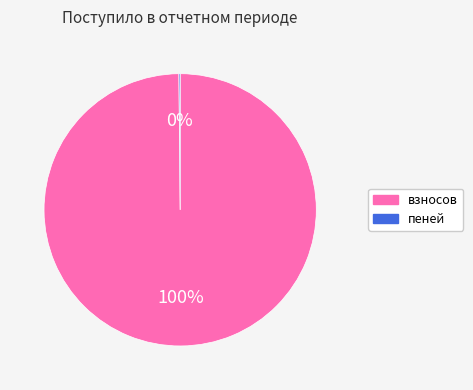

Does any single category account for the majority?

Yes